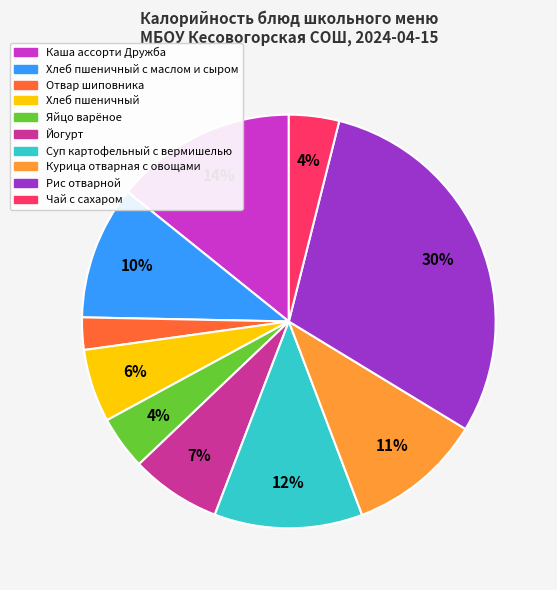

What is the smallest slice in the pie chart?

Отвар шиповника